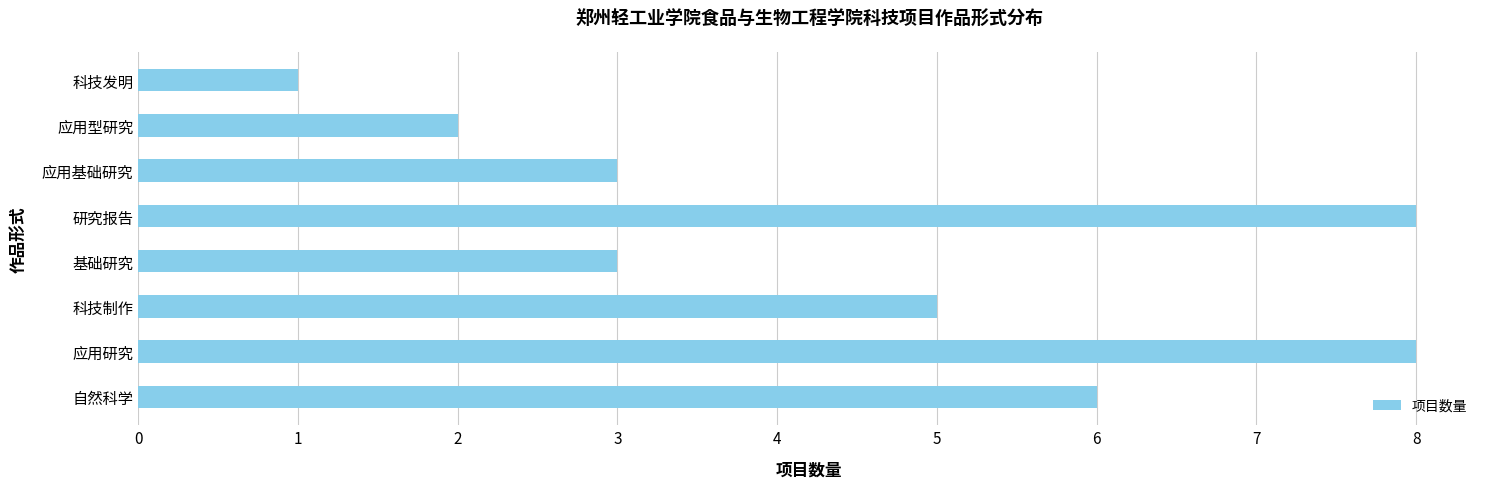

Approximately how many times larger is the value at 研究报告 compared to 基础研究?

2.7